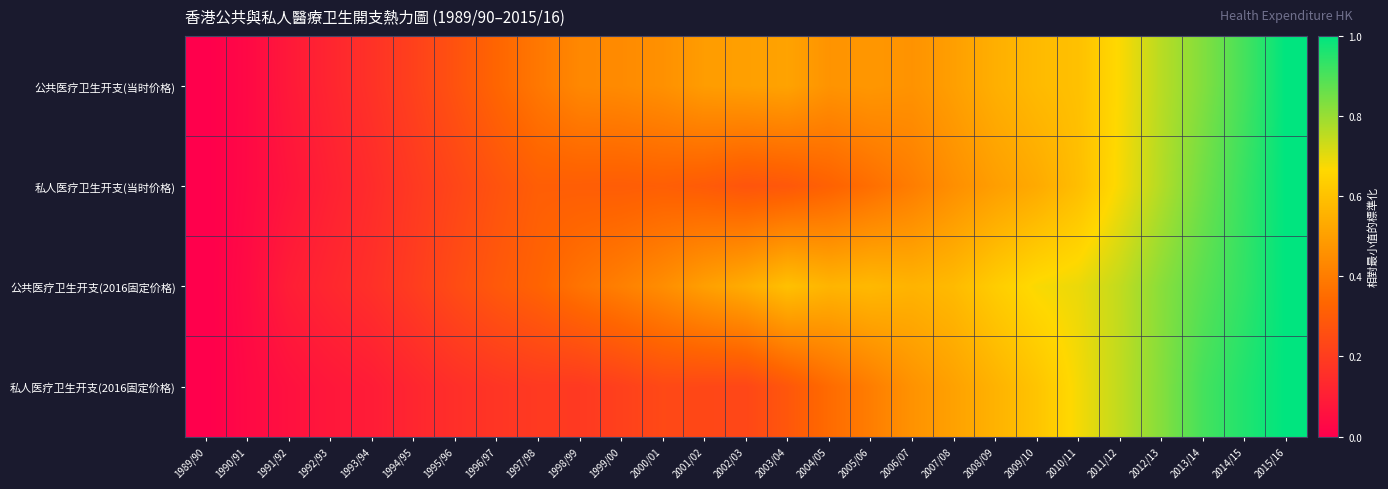

Which series has the largest range (max minus min)?

公共医疗卫生开支(当时价格)